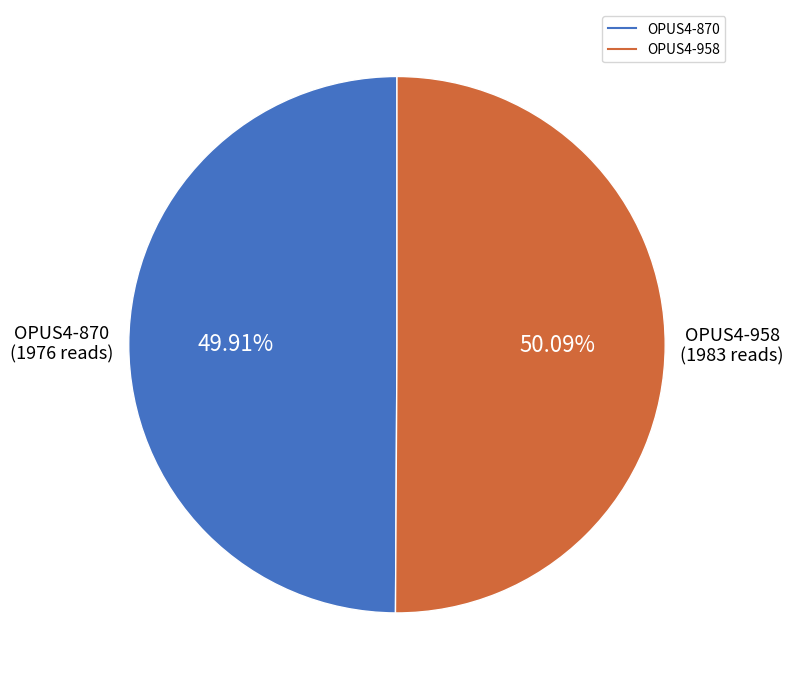

Combined, what portion of the pie is OPUS4-958 and OPUS4-870?

100.0%